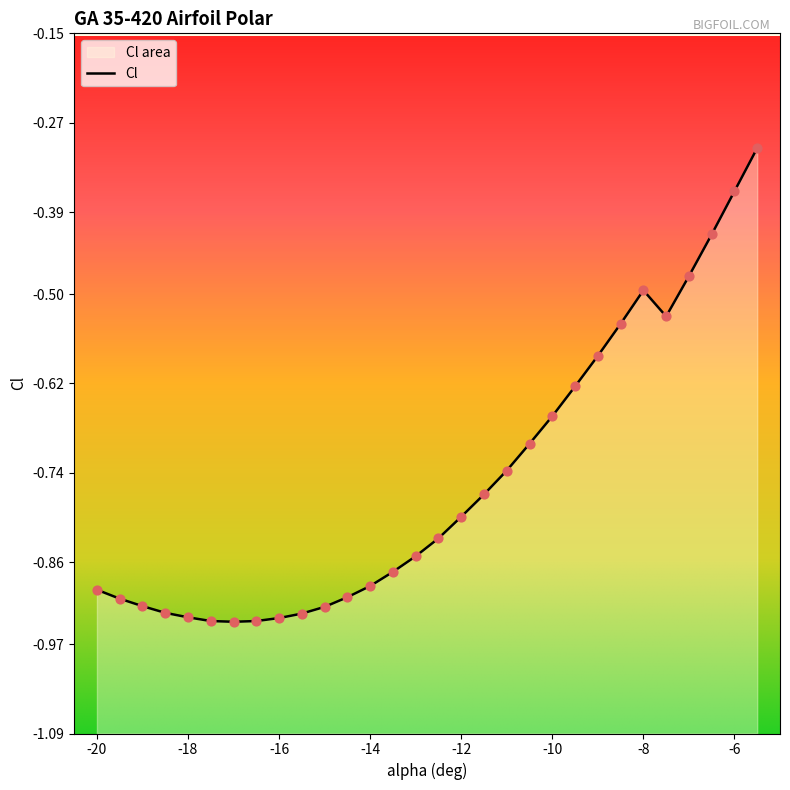

What is the change in value from -14.5 to -10?

+0.2